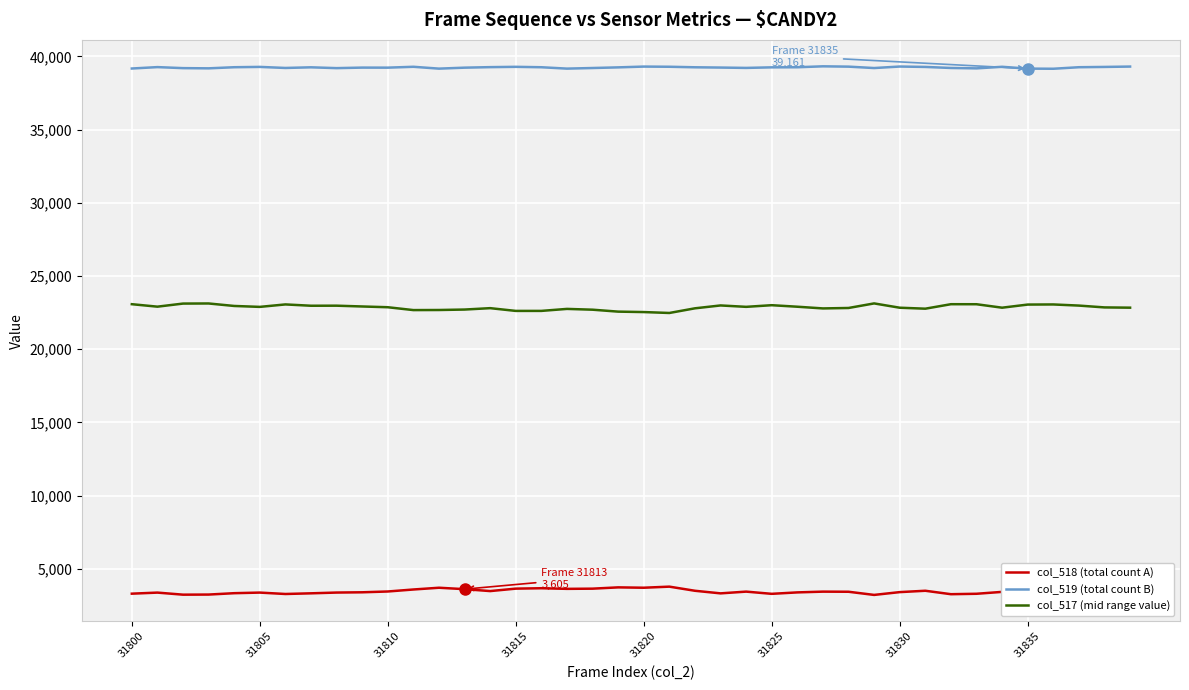

True or false: col_518 (total count A) has more than 1 points higher than both neighbors.

True